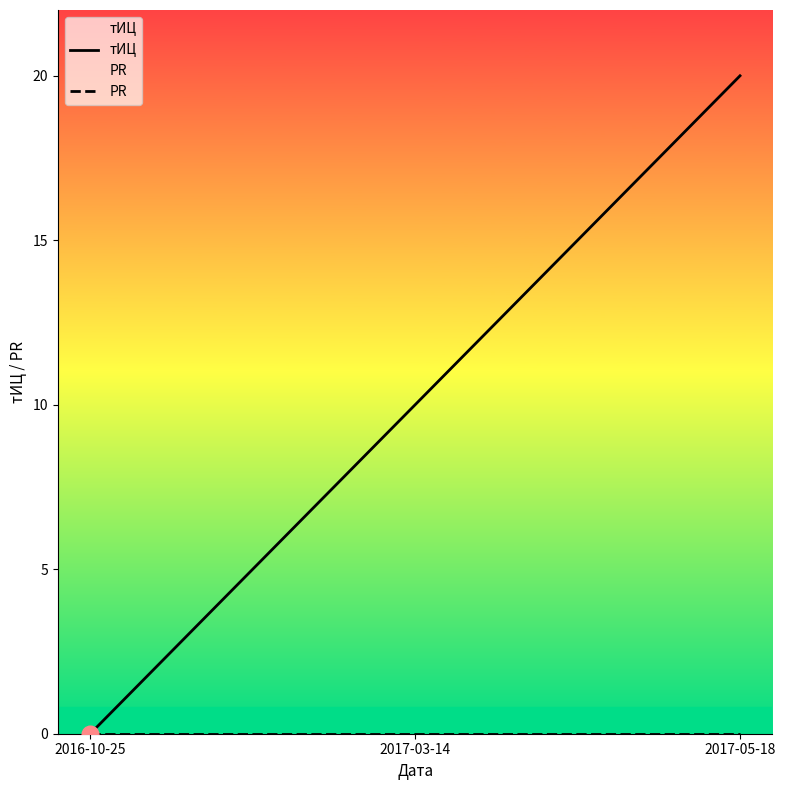

Does the chart have visible grid lines?

No